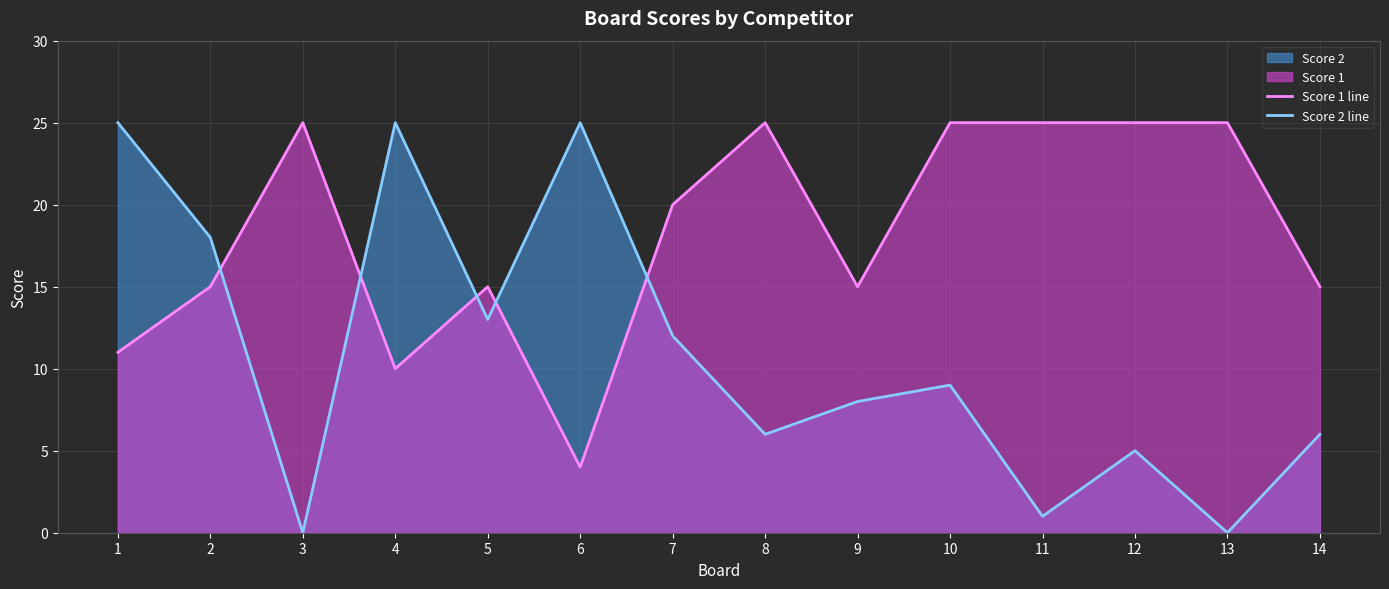

What is the difference between the maximum and minimum values in the Score 2 line series?

25